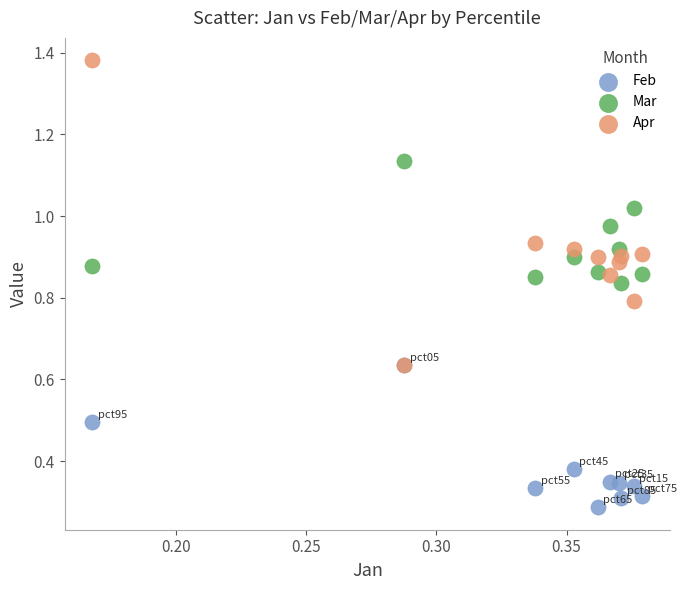

What are all the series names shown in the legend?

Feb, Mar, Apr